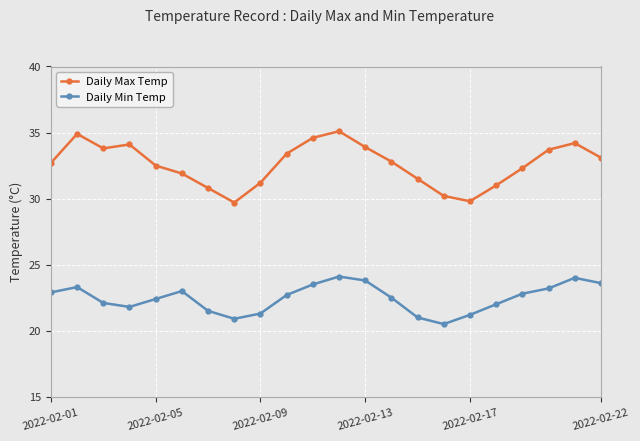

True or false: Daily Min Temp has more than 2 points higher than both neighbors.

True